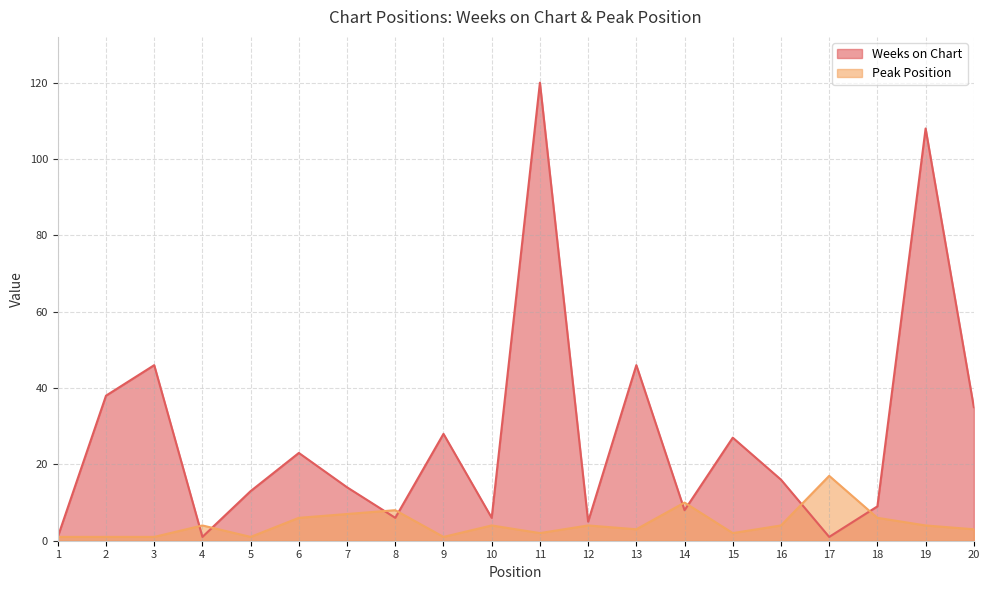

Which has a higher value, 9 or 18?

9